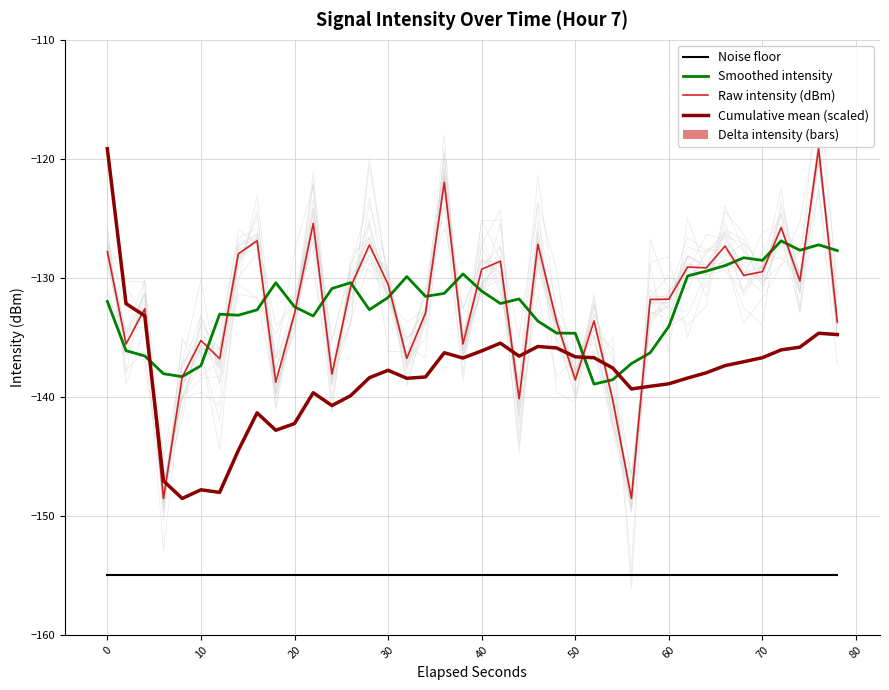

At which label is Noise floor closest to -155?

0